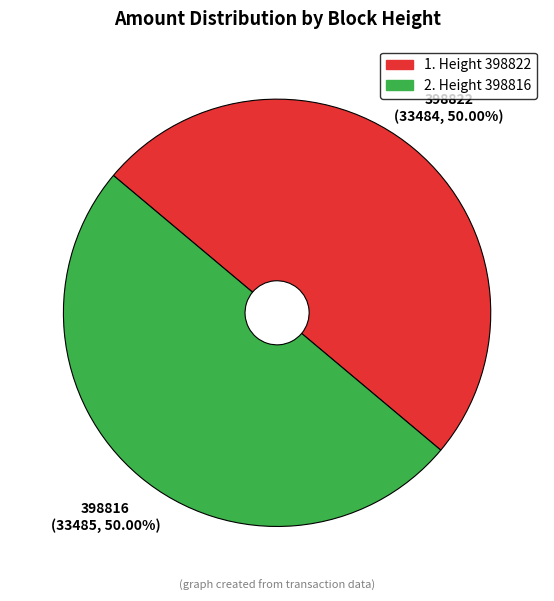

How many slices are in this pie chart?

2